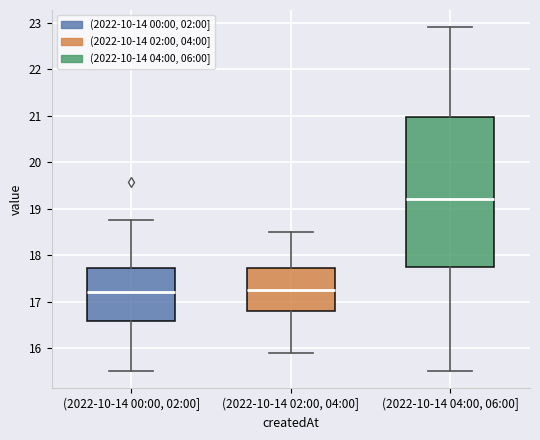

Which box is the tallest, from its lower edge to its upper edge?

(2022-10-14 04:00, 06:00]